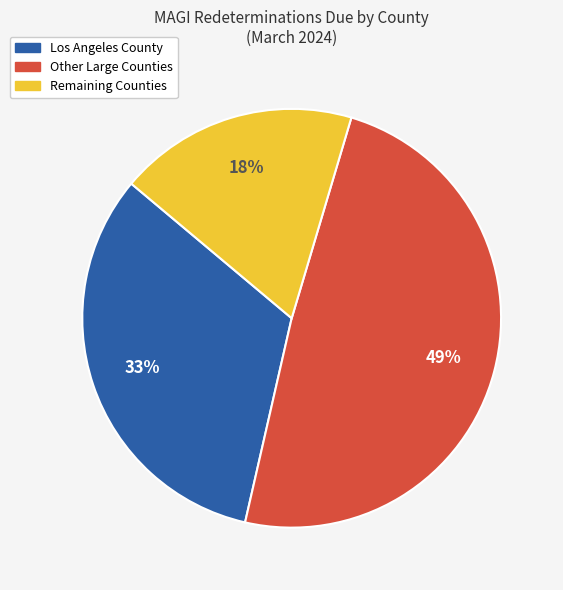

Is there any slice that represents more than half of the pie?

No